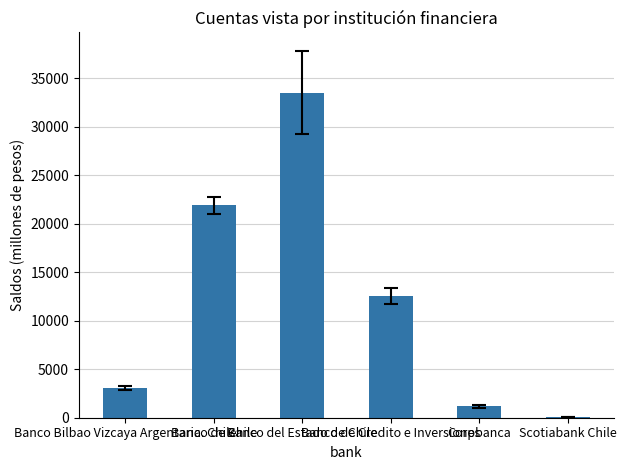

At which category does the chart reach its peak across all series?

Banco del Estado de Chile